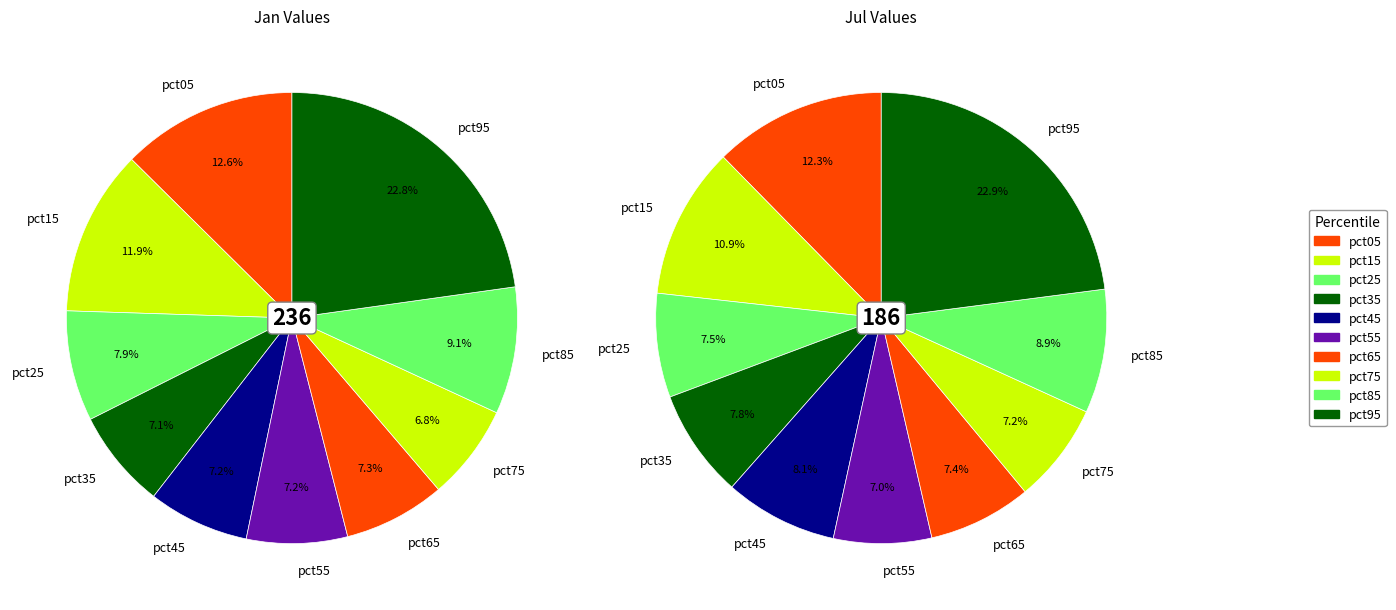

What percentage is NOT represented by 8?

90.9%